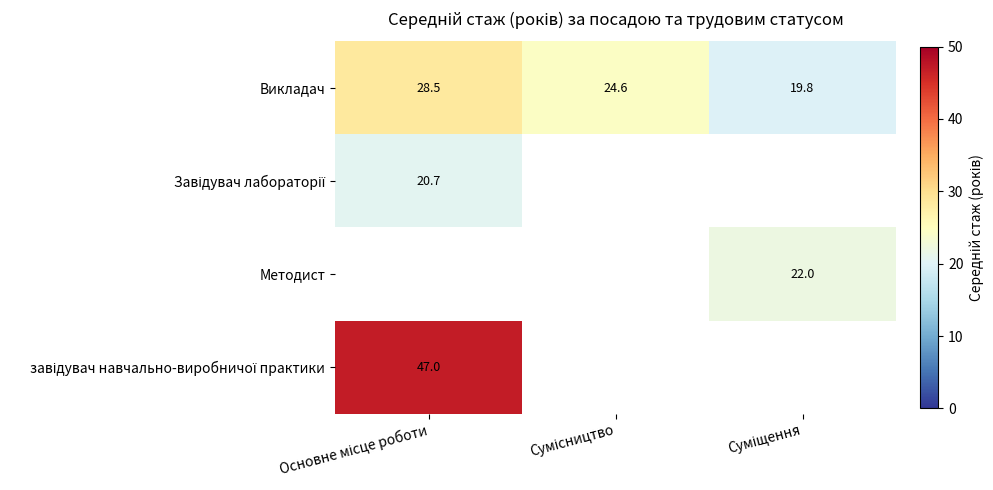

What is the maximum value for Викладач?

28.5